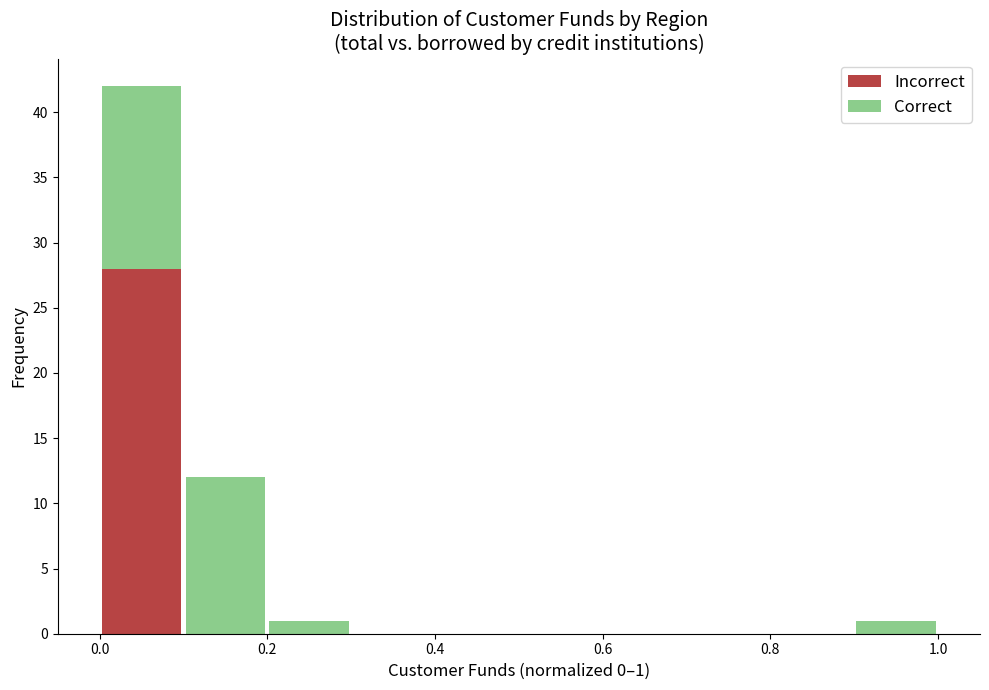

Which range on the x-axis has the tallest stacked bar (by total height)?

0.0 to 0.1